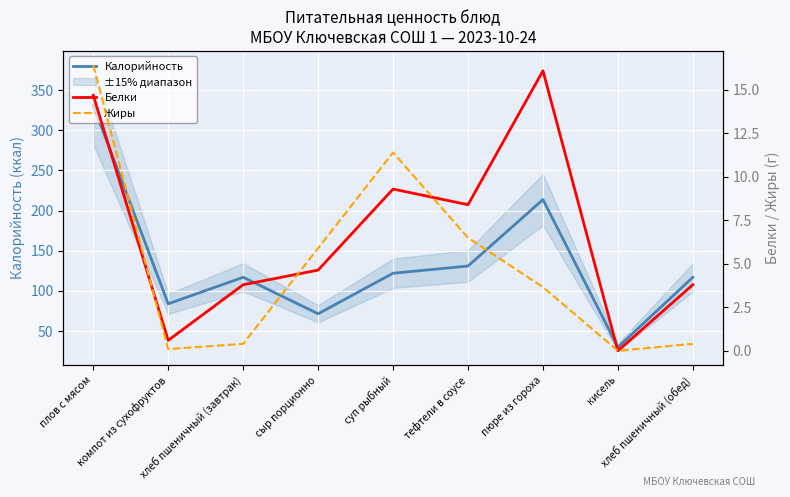

At which label is Жиры closest to 8?

тефтели в соусе